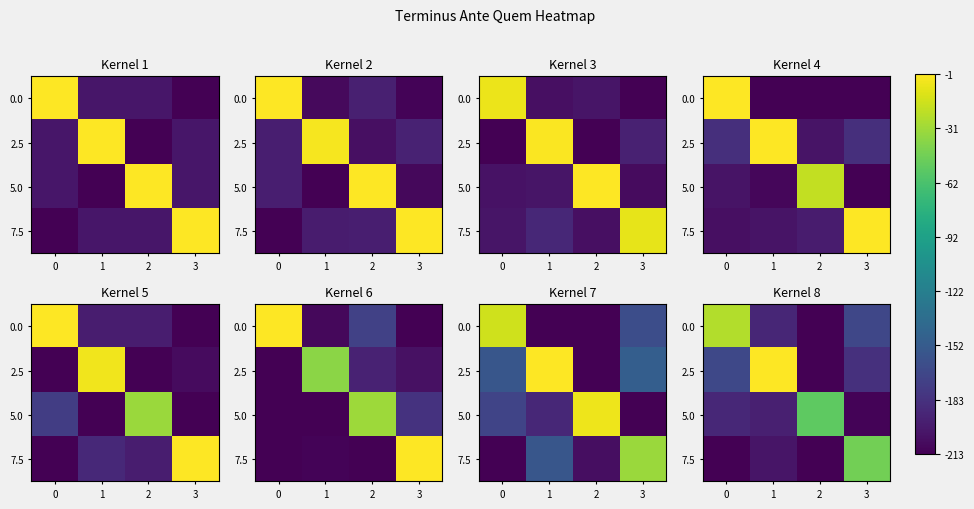

How many values in the 2.5 series are below -167?

3